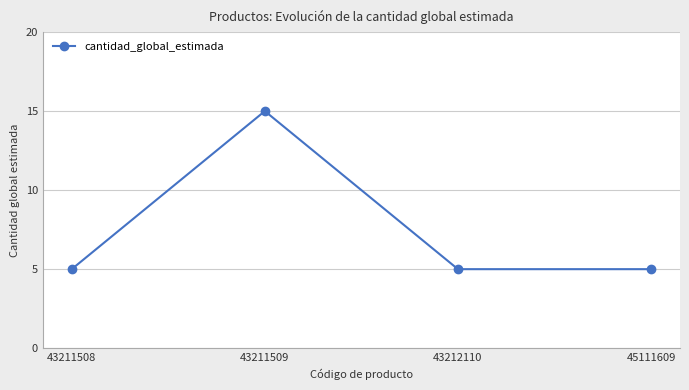

Which category has the highest value across all series?

43211509